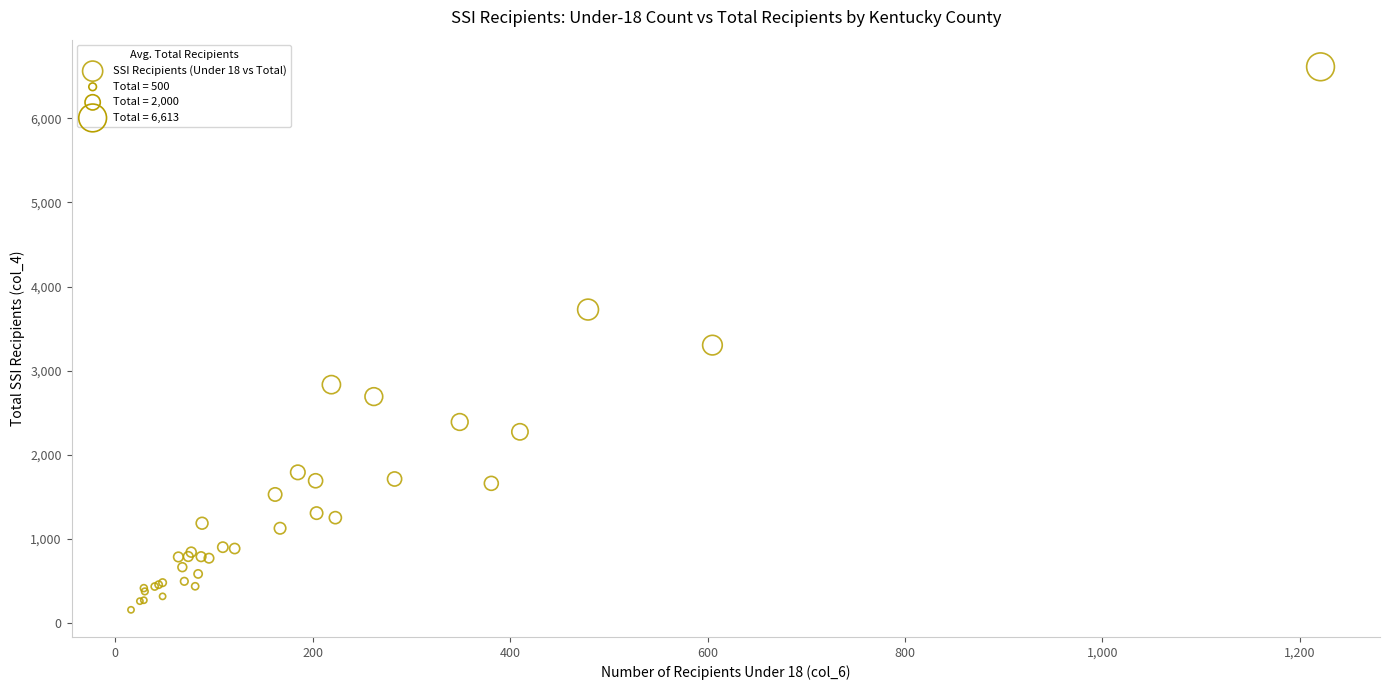

What Y value in the scatter plot is closest to 3384?

3303